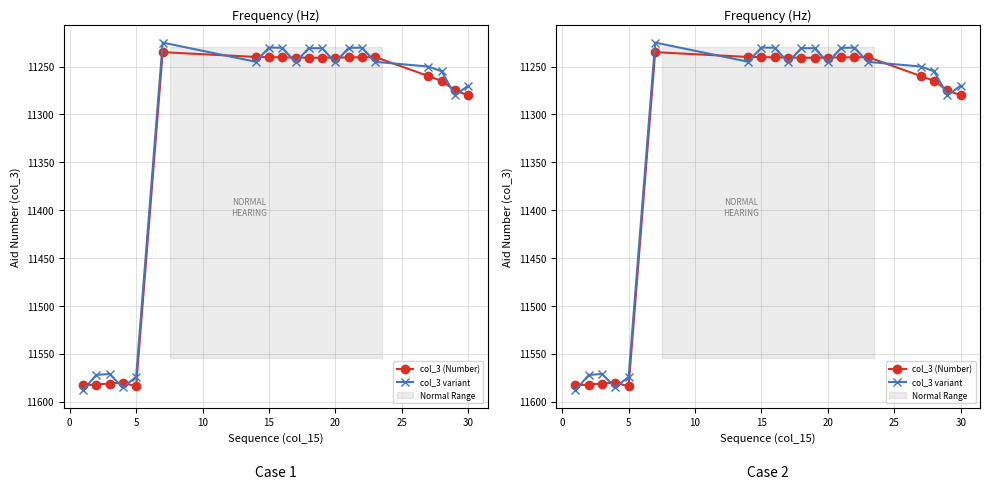

What are all the series names shown in the legend?

col_3 (Number), col_3 variant